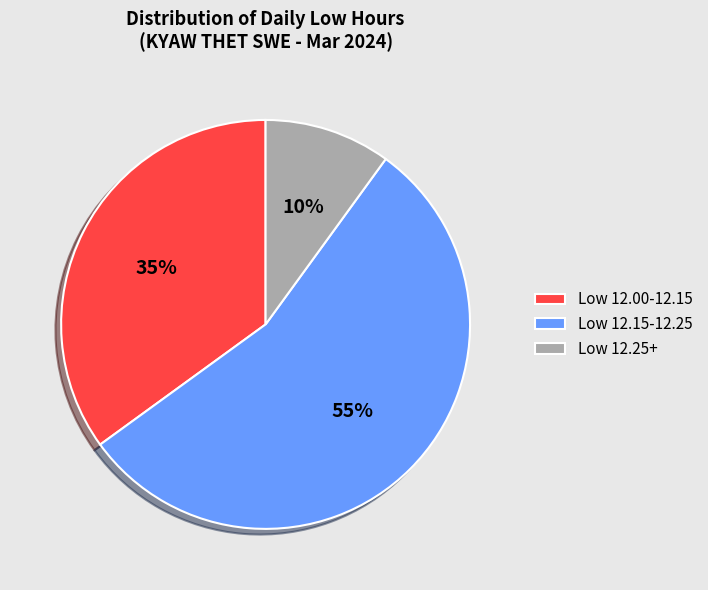

To the nearest percent, what percentage of the pie is Low 12.00-12.15?

35%